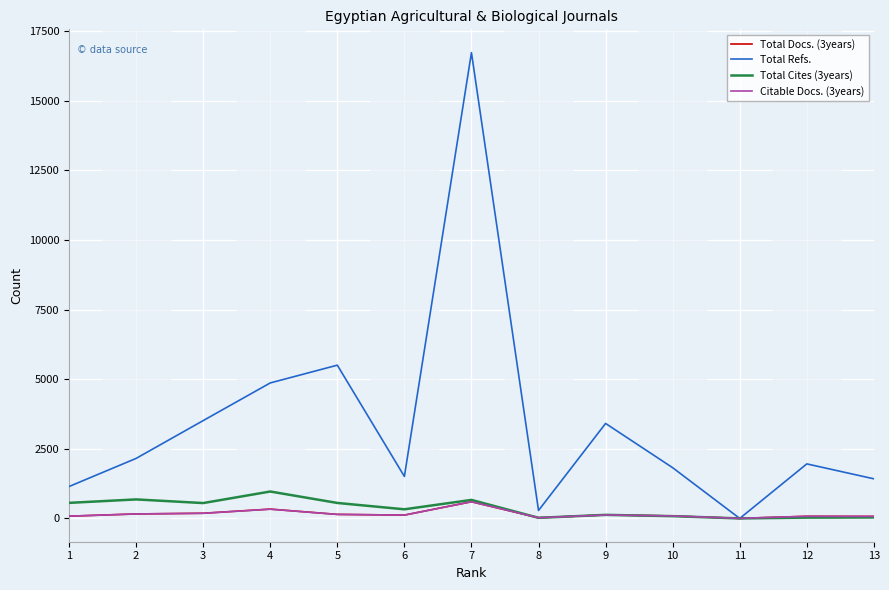

Which series has the widest spread of values?

Total Refs.